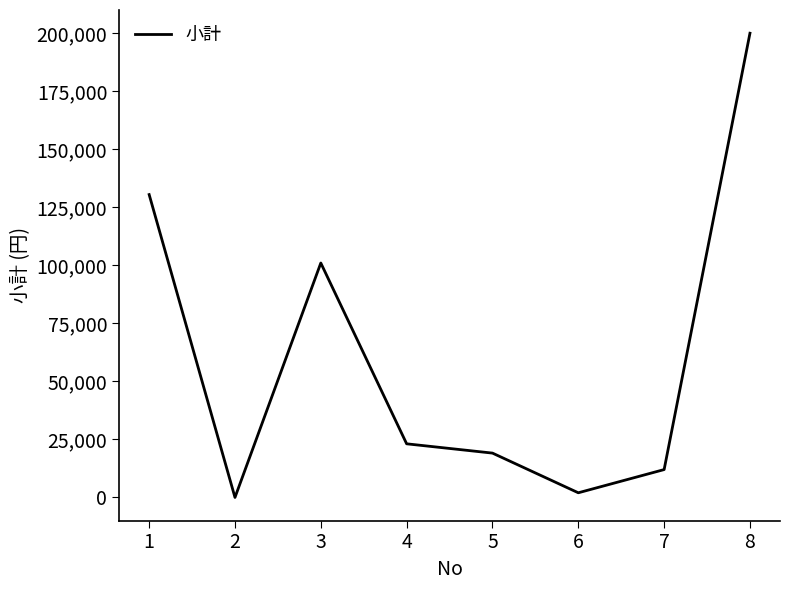

Is this an area chart (filled region under the line)?

No